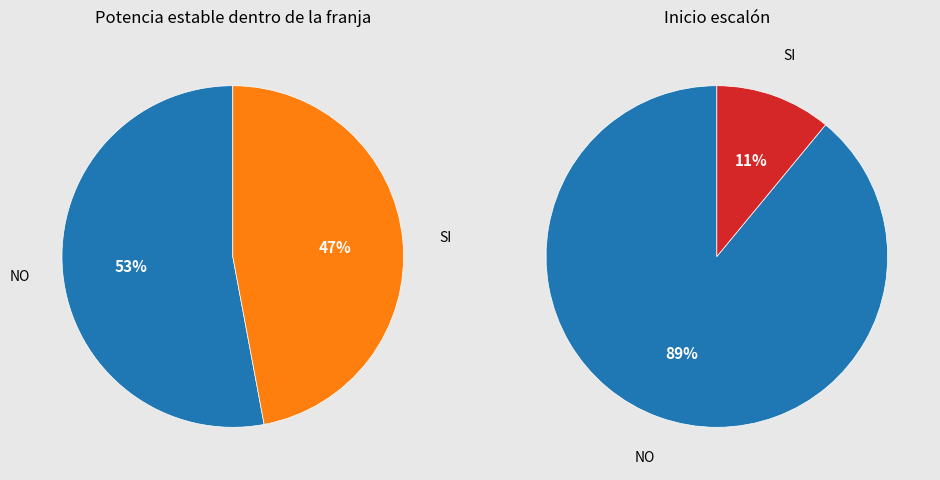

How many slices are in this pie chart?

2